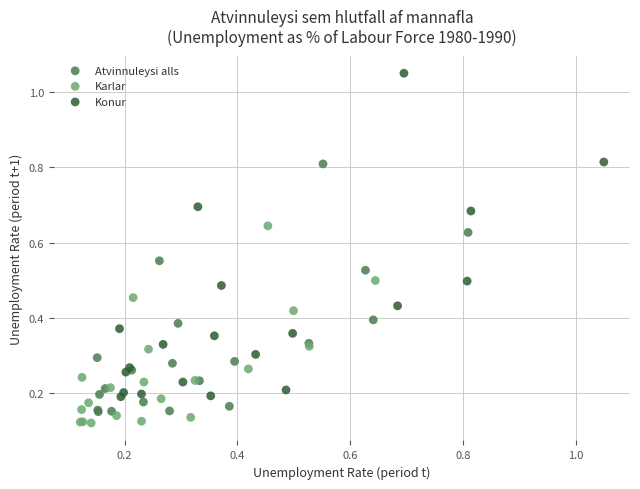

Which series reaches the maximum Y coordinate?

Konur